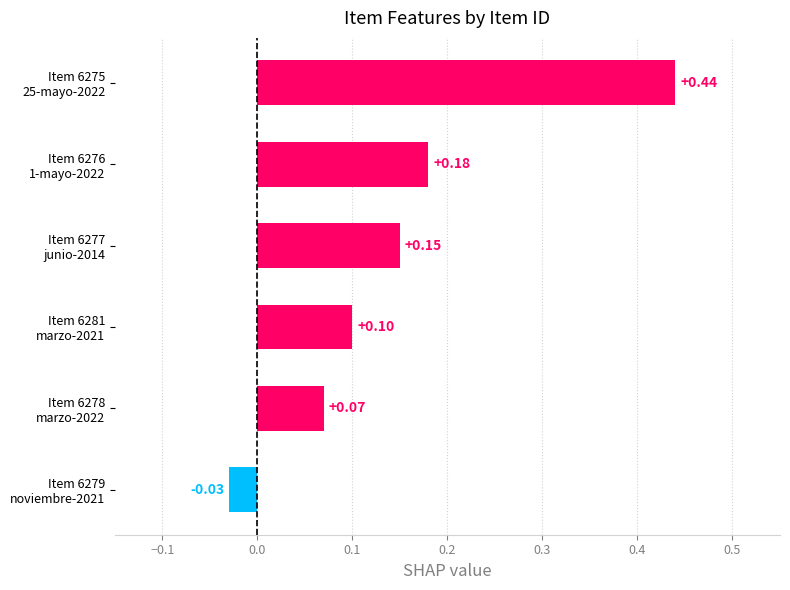

What is the difference between the maximum and minimum values?

0.5